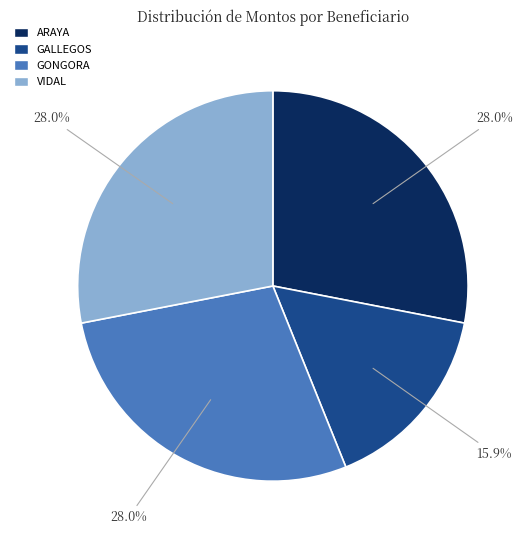

Which category has the smallest portion of the pie?

GALLEGOS